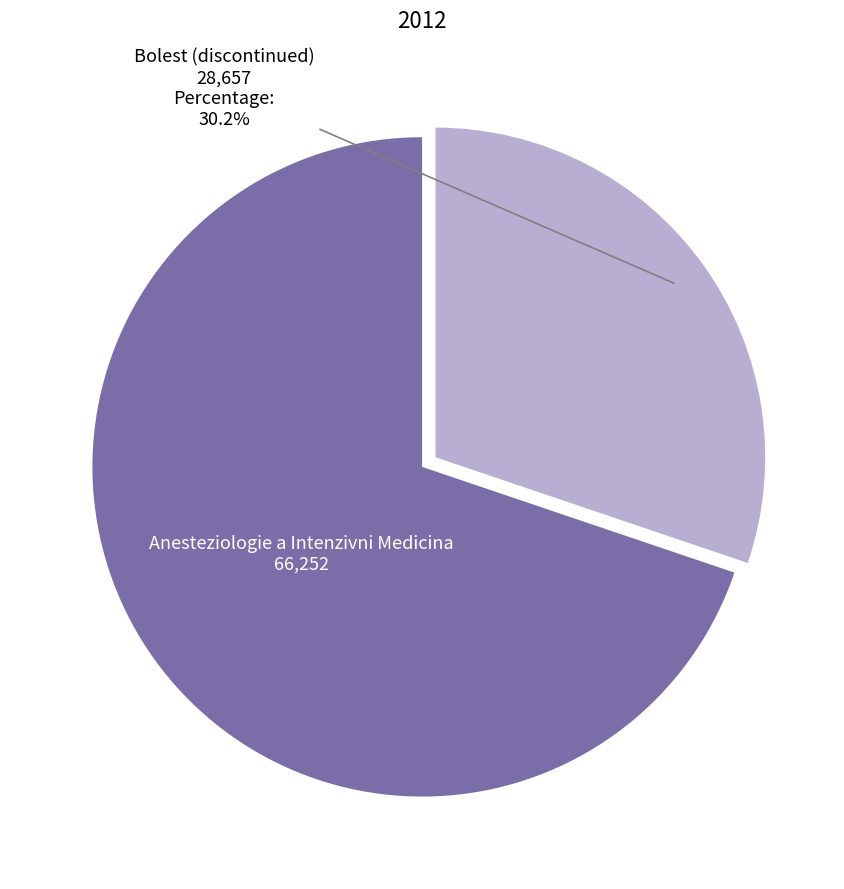

Which category has the biggest portion of the pie?

Anesteziologie a Intenzivni Medicina